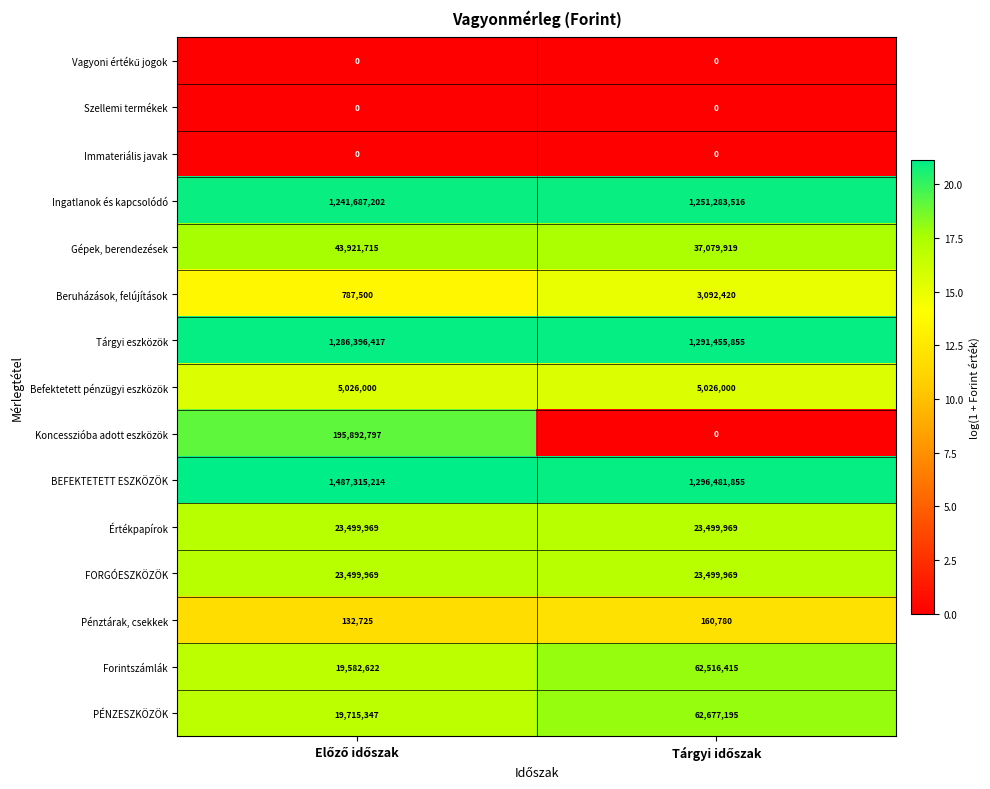

Which series has the widest spread of values?

Koncesszióba adott eszközök